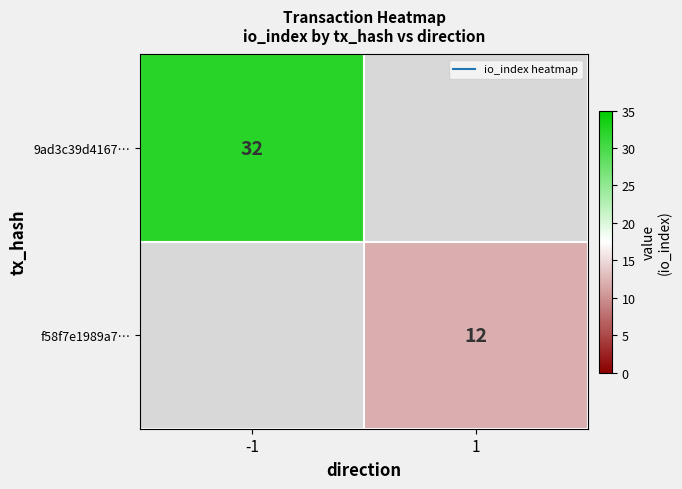

At which category does the chart reach its peak across all series?

-1